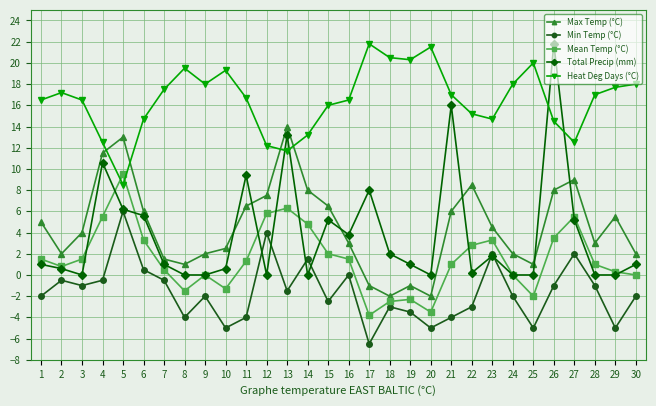

Which category has the lowest value in the Mean Temp (°C) series?

17